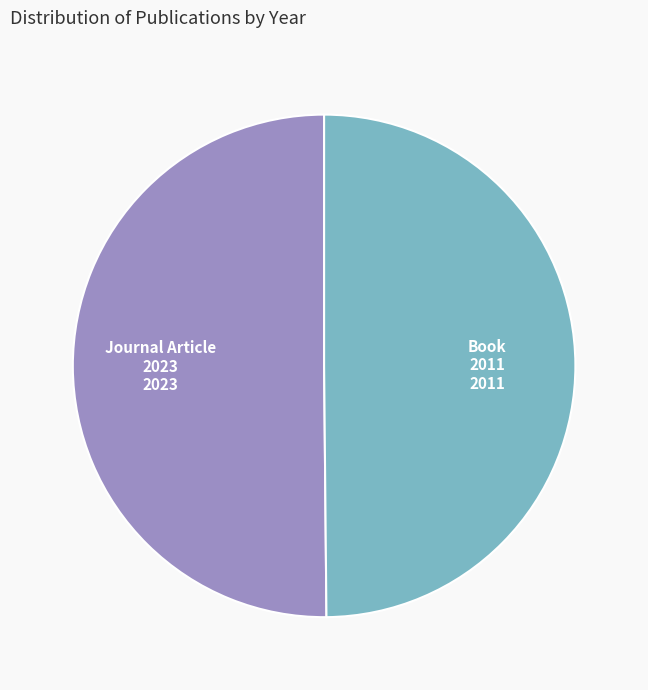

True or false: Book 2011 accounts for 44% of the total.

False